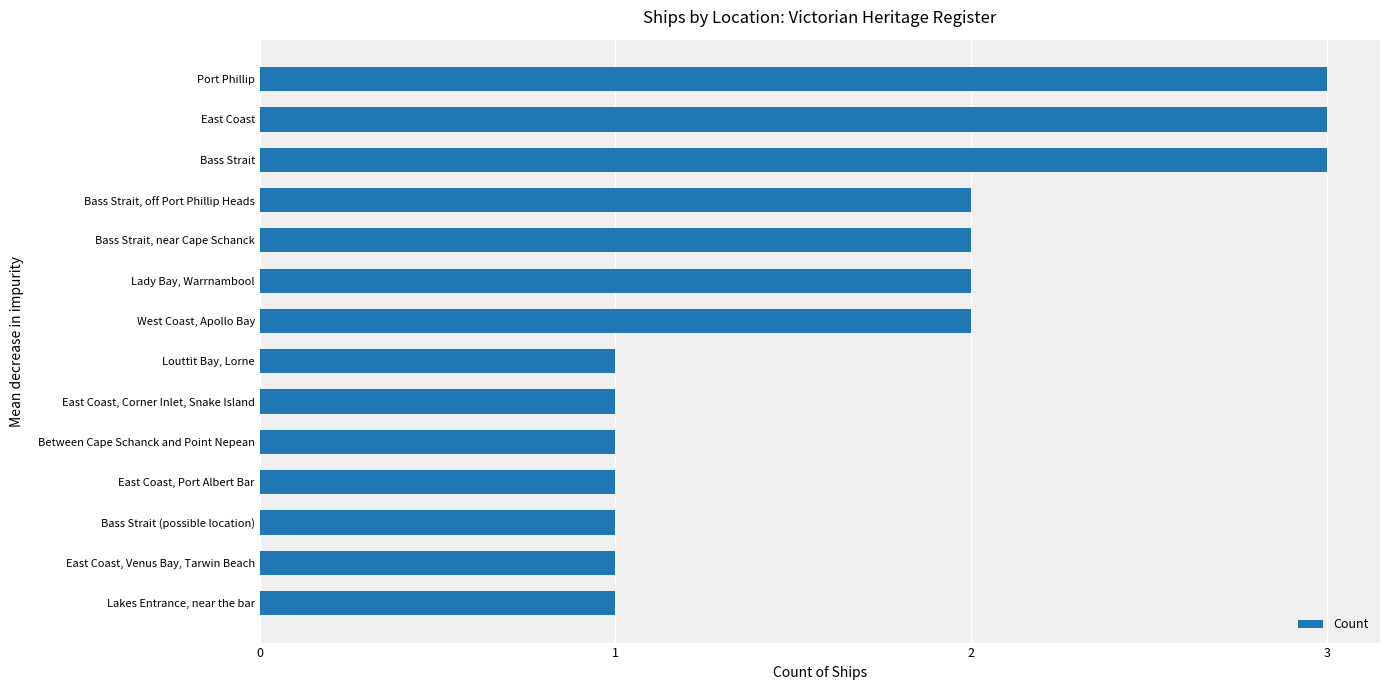

What is the maximum value shown in the chart?

3